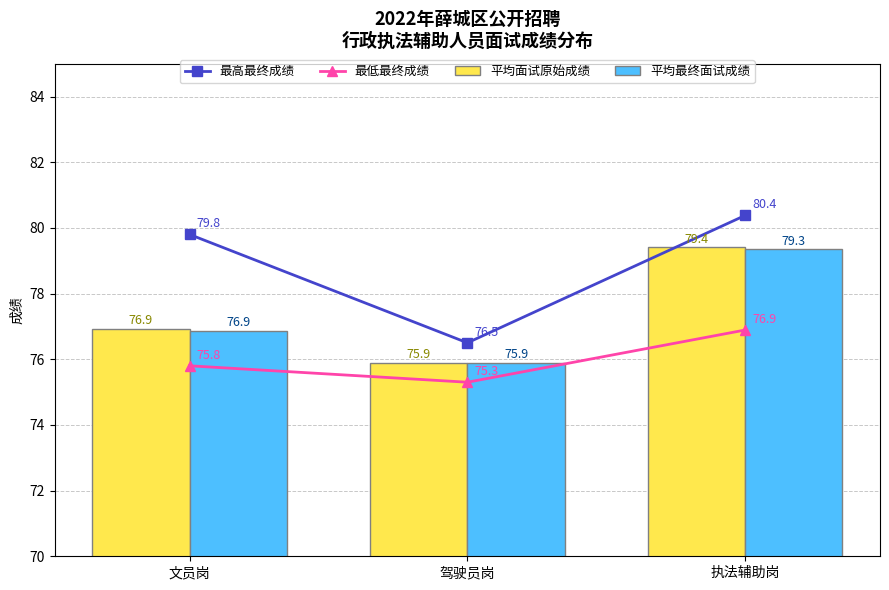

Which label corresponds to the smallest value in the chart?

驾驶员岗